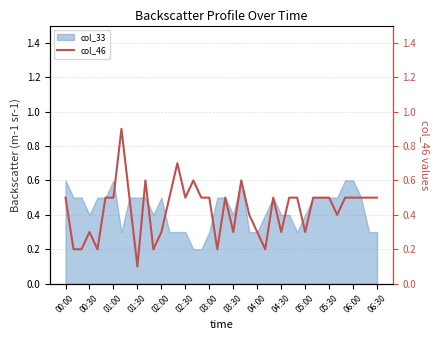

Is it true that col_33 equals 0.6 at 00:00?

True